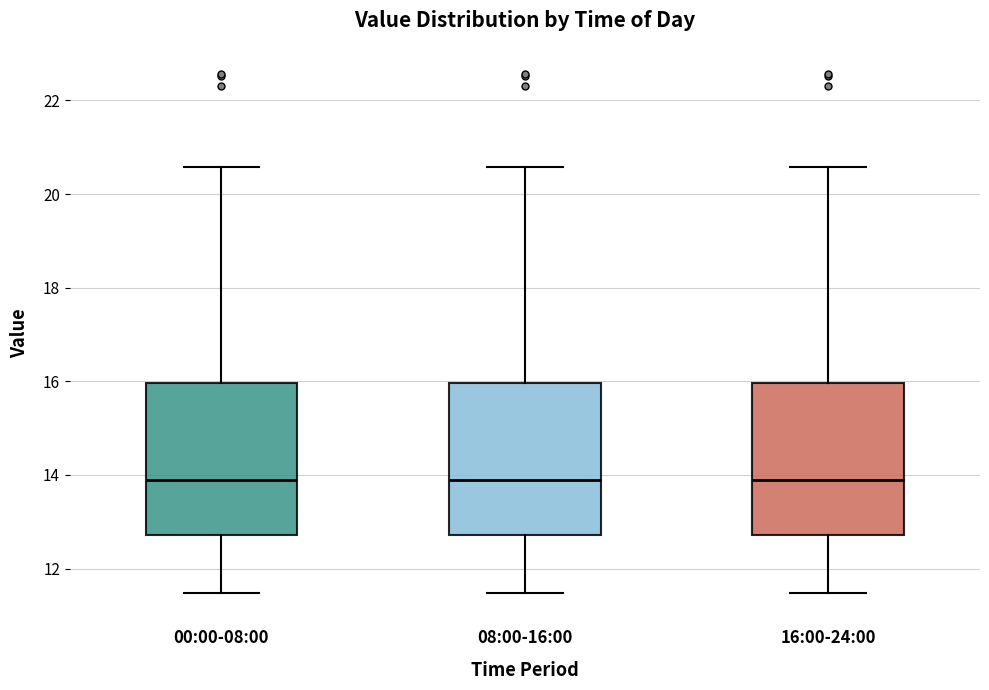

Reading left to right, transcribe this box plot: for each box, give where its median line is, the range the box spans, and where its two whiskers end, as read against the y-axis. The values are not printed on the chart, so give them approximately, as read against the axis.

00:00-08:00: median 13.8, box 12.8 to 16.0, whiskers 11.4 to 20.6
08:00-16:00: median 13.8, box 12.8 to 16.0, whiskers 11.4 to 20.6
16:00-24:00: median 13.8, box 12.8 to 16.0, whiskers 11.4 to 20.6